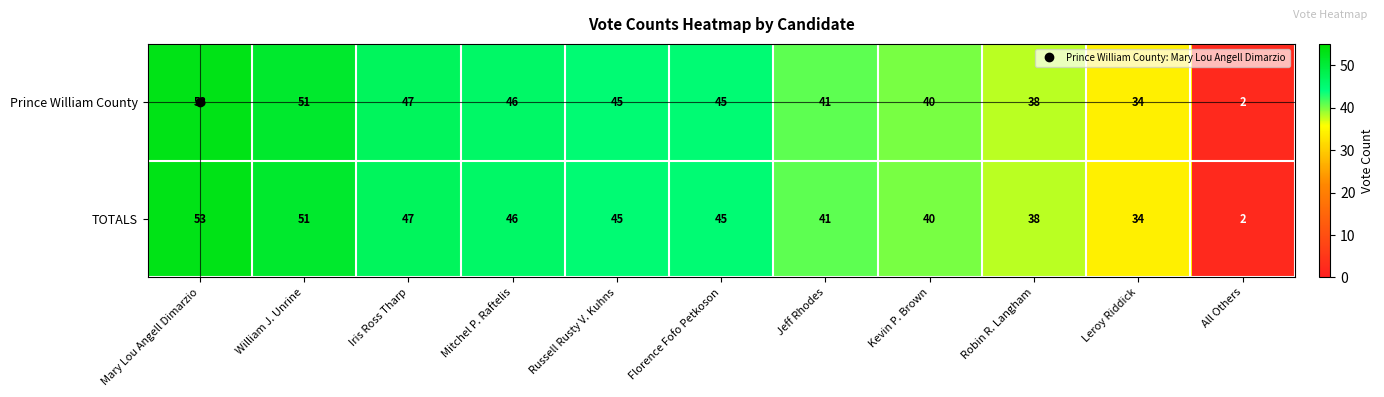

Where does the TOTALS series first go above 45?

Mary Lou Angell Dimarzio